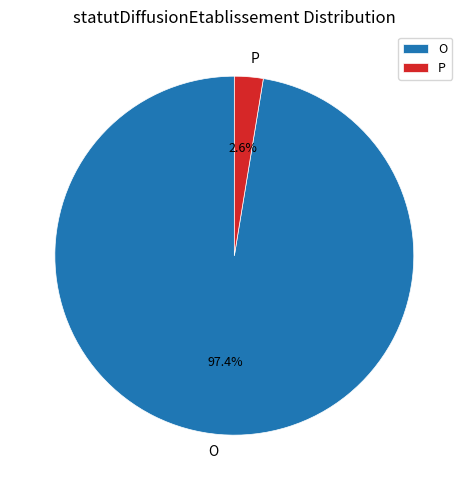

How many slices are in this pie chart?

2